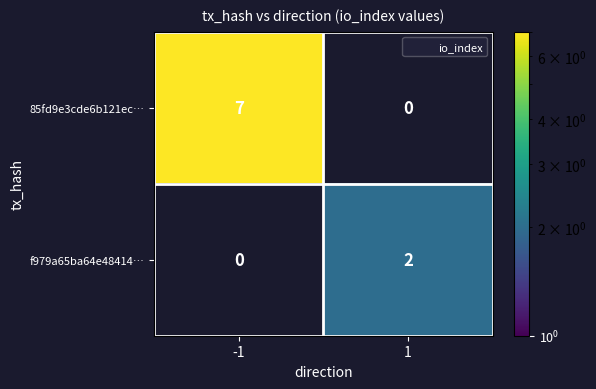

Where is 85fd9e3cde6b121ec… nearest to the value 7?

-1